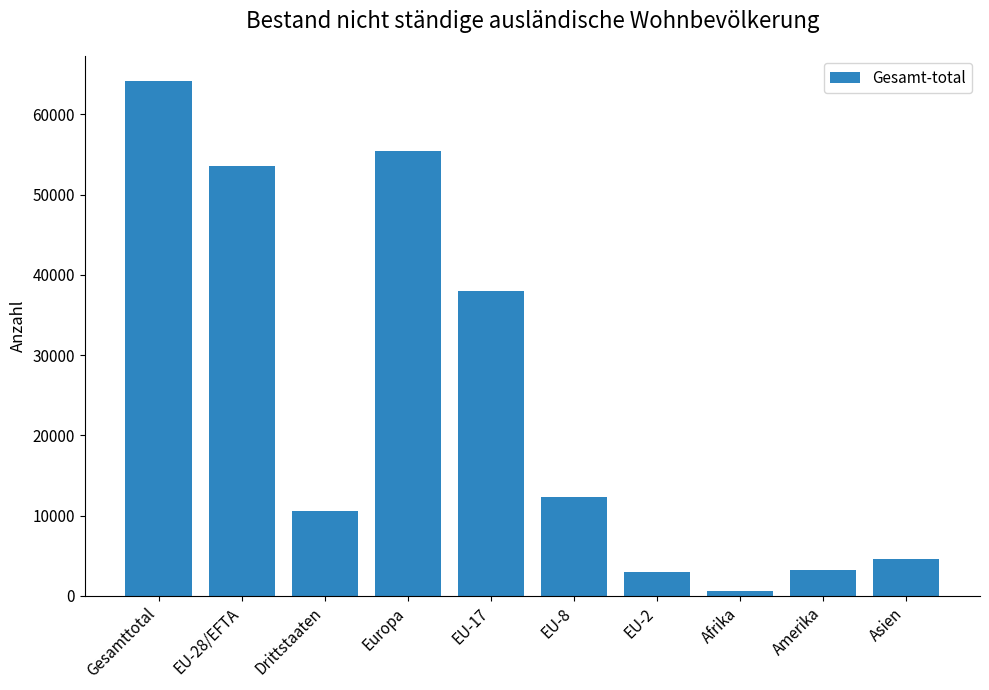

What is the difference between the second highest and minimum values?

54879